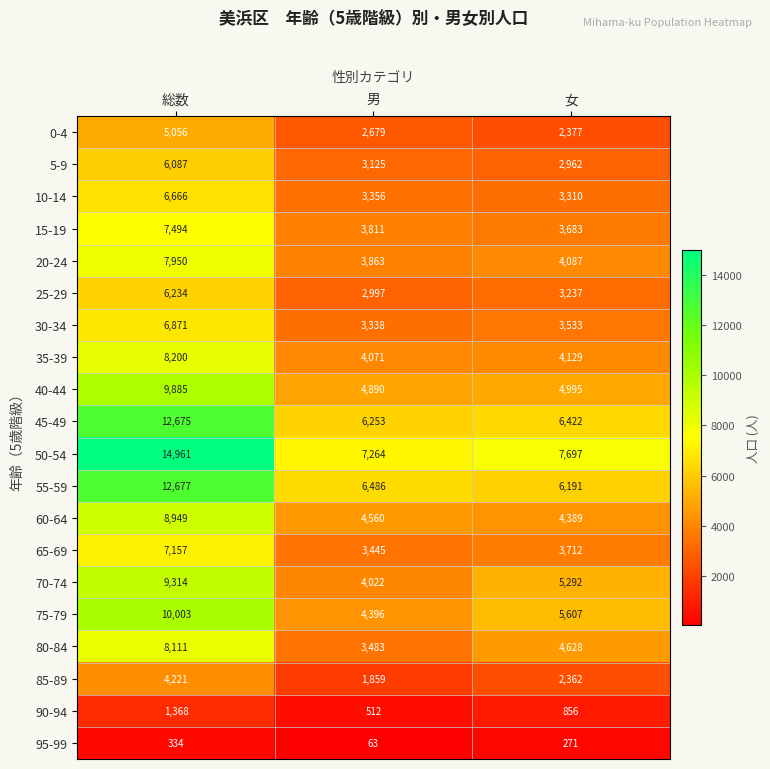

At which label does 85-89 reach its minimum?

男